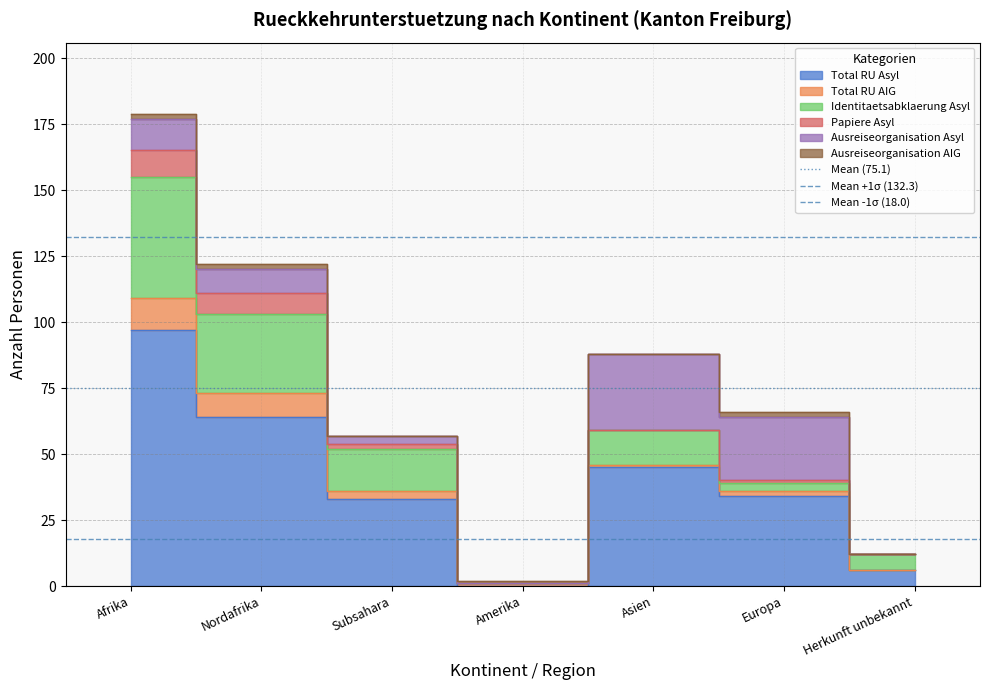

List the labels in order of Mean +1σ (132.3) value, largest first.

Afrika, Nordafrika